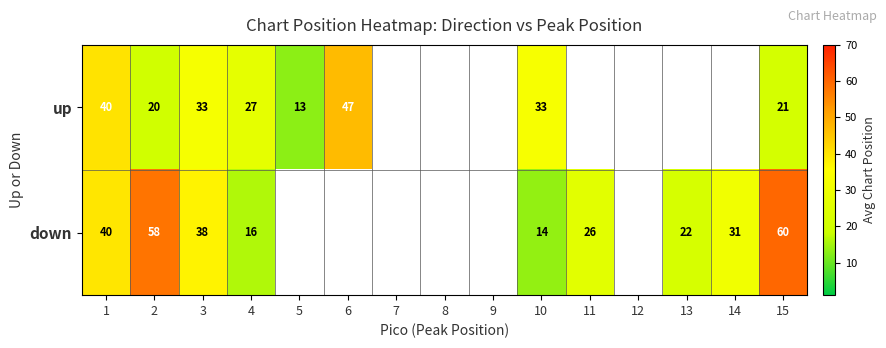

True or false: down has a value of 60.0 at 15.

True